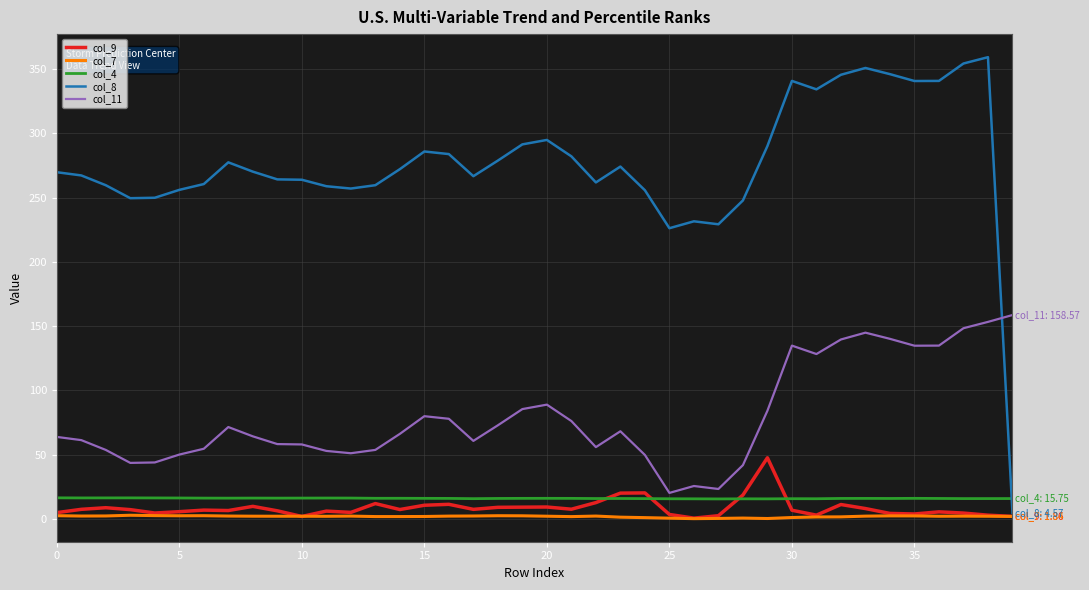

What is the maximum value for col_8?

359.2